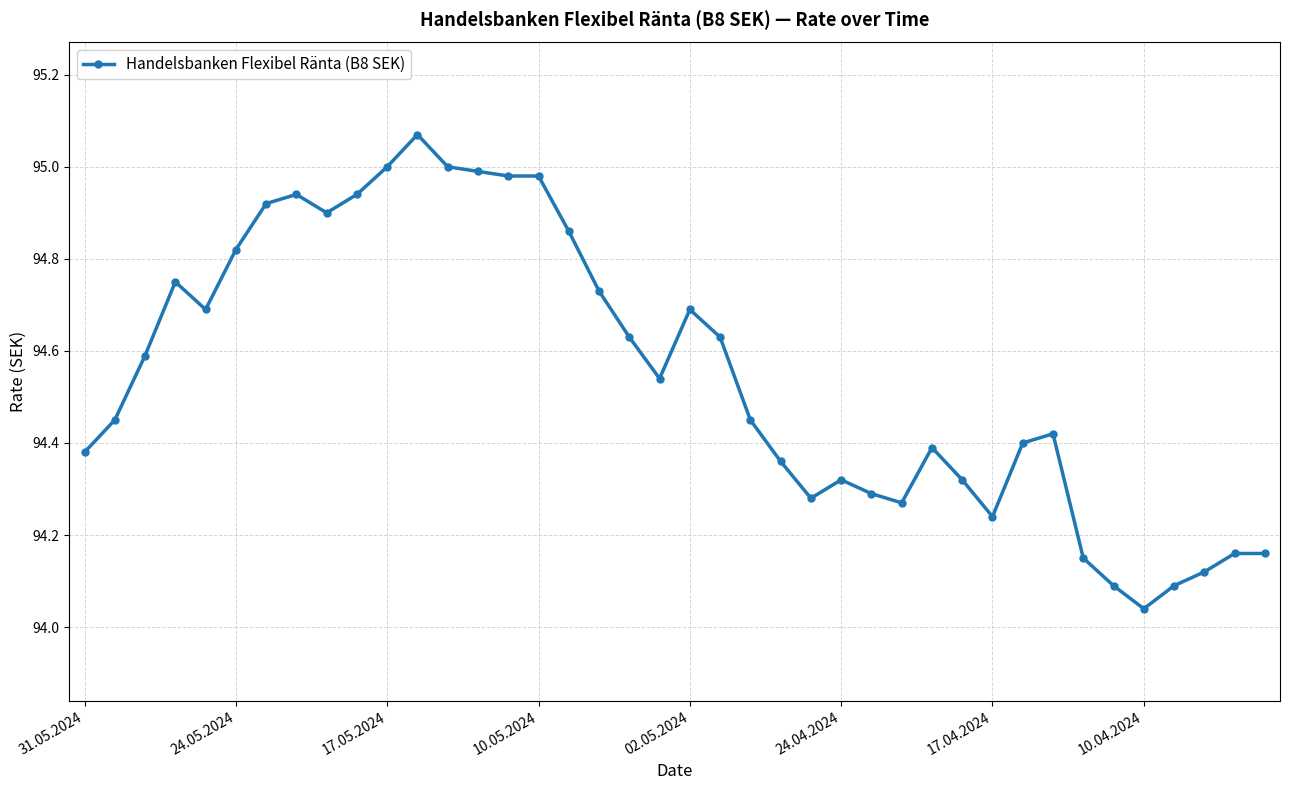

True or false: the data has more than 1 interior local peaks.

True